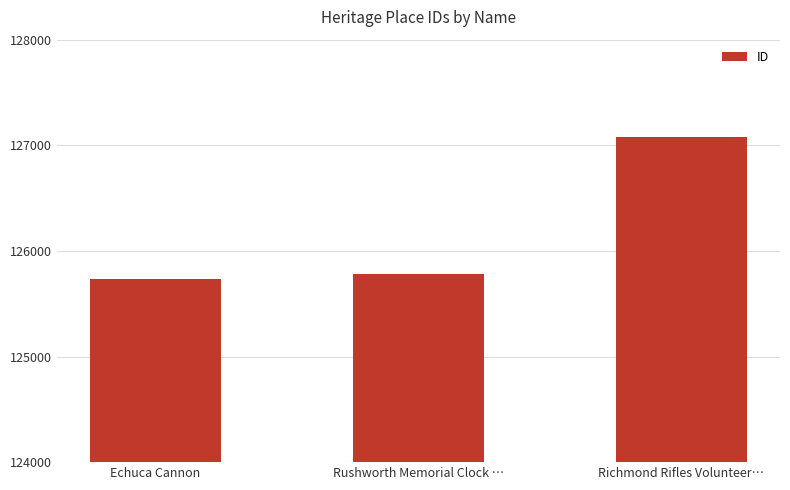

Reading left to right, extract all data points from this chart.

125735	125781	127078